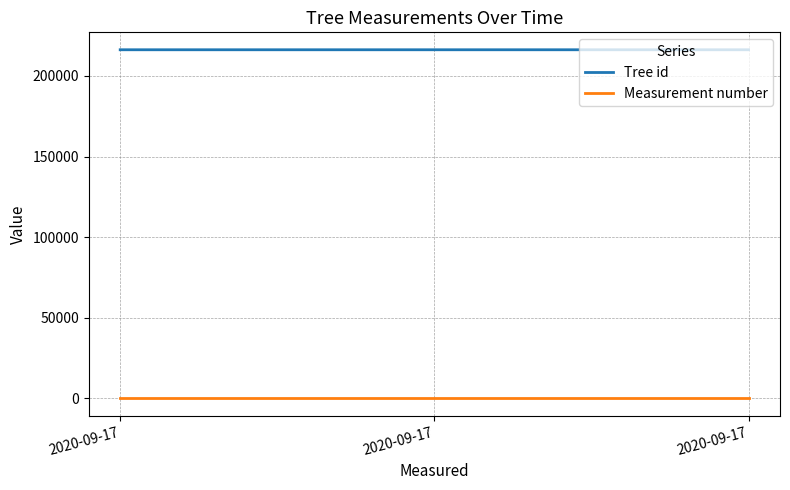

Reading left to right, extract all data points from this chart.

Tree id: 216275	216277	216276
Measurement number: 1	1	1